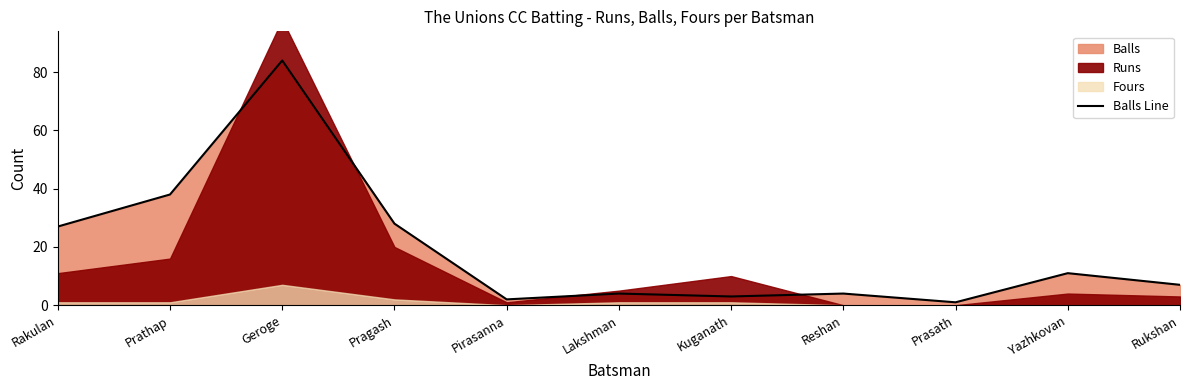

The chart shows a value of 7 at Rukshan. True or false?

True